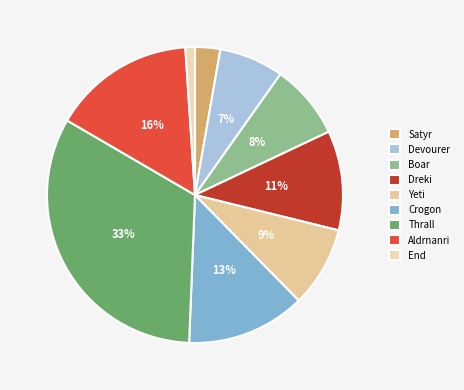

True or false: Devourer accounts for 22% of the total.

False